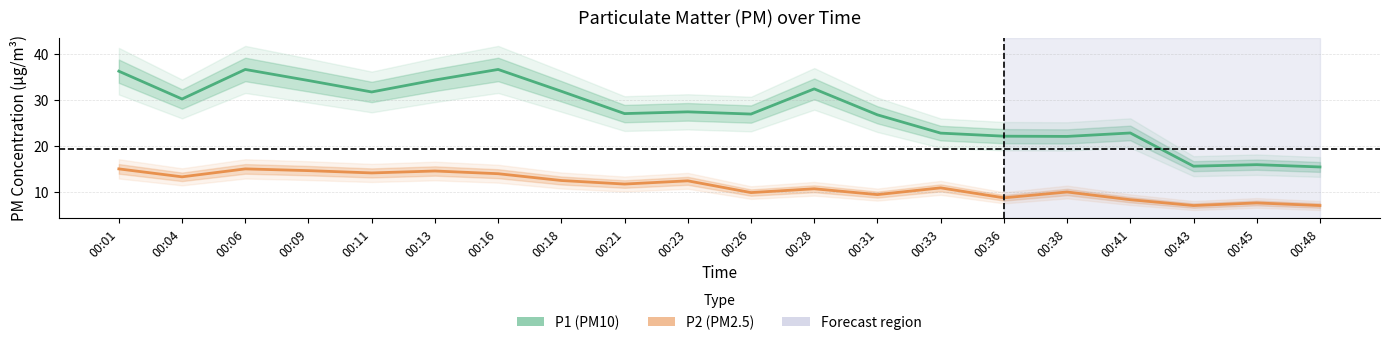

What is the maximum value for P2 (PM2.5)?

15.0